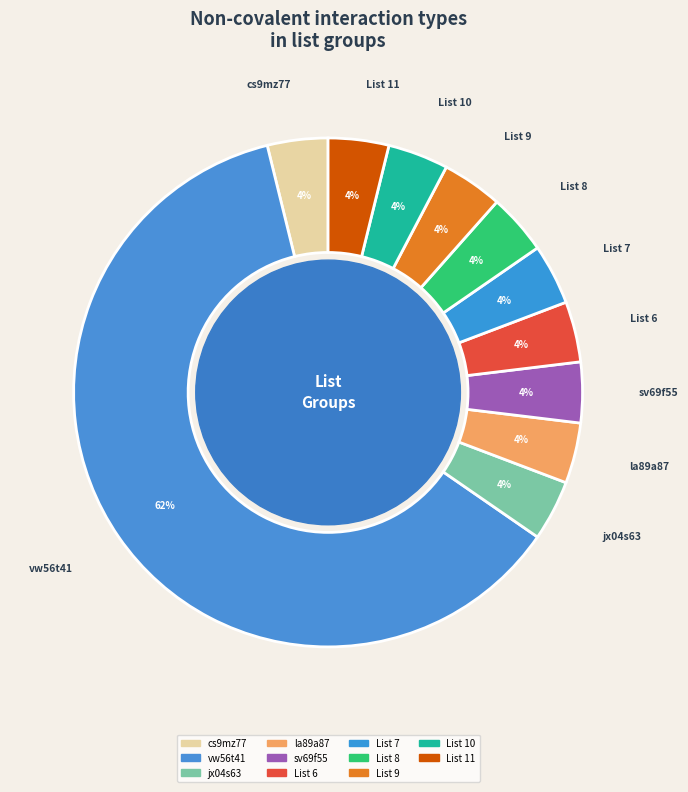

To the nearest percent, what is the combined percentage of jx04s63 and vw56t41?

65%